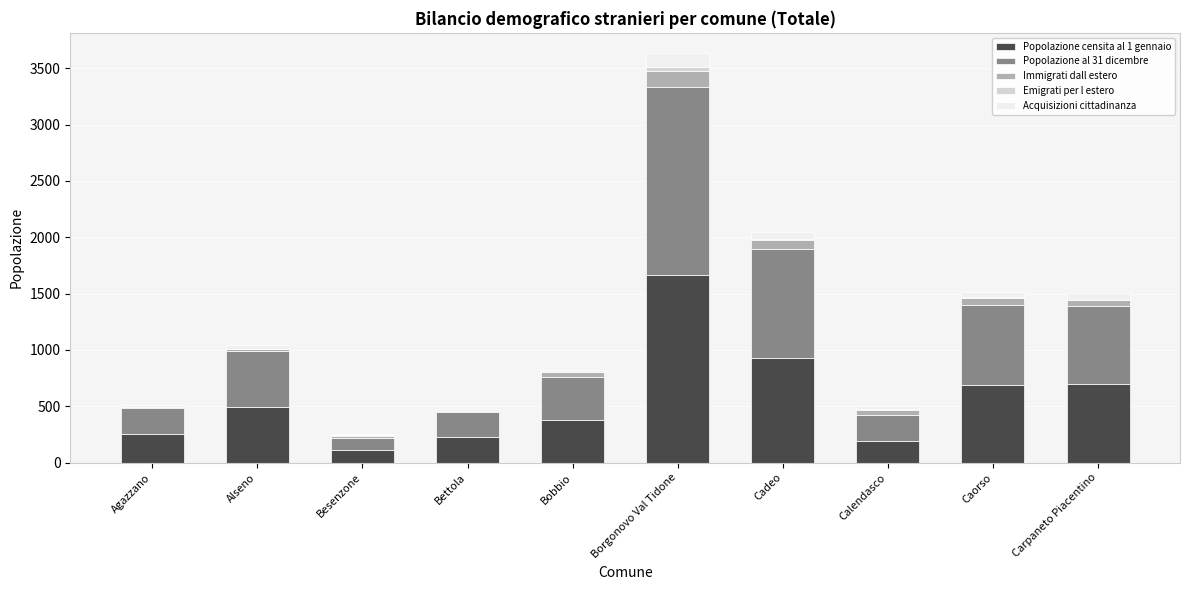

At which category is the sum across all series the highest?

Borgonovo Val Tidone